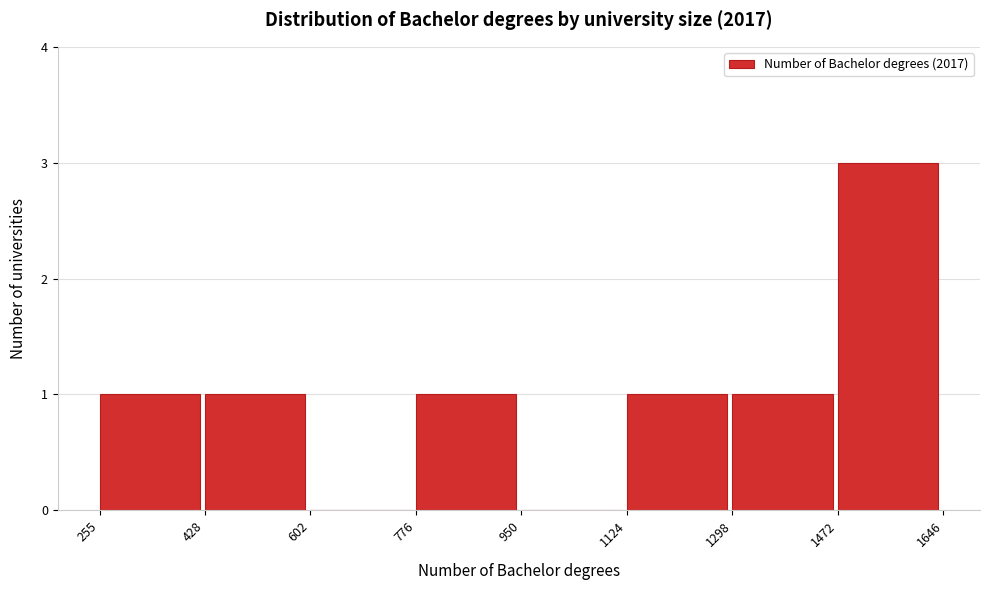

Reading left to right, transcribe this chart: for each bar, give the range it covers on the x-axis and its height. The values are not printed on the chart, so give them approximately, as read against the axis.

255 to 428: 1
428 to 602: 1
602 to 776: 0
776 to 950: 1
950 to 1124: 0
1124 to 1298: 1
1298 to 1472: 1
1472 to 1646: 3